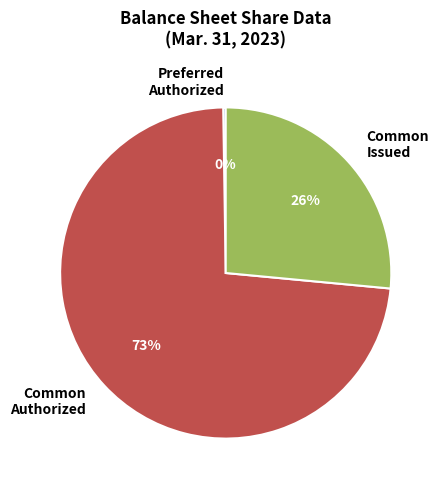

Is it true that Common Authorized is 73% of the pie?

True